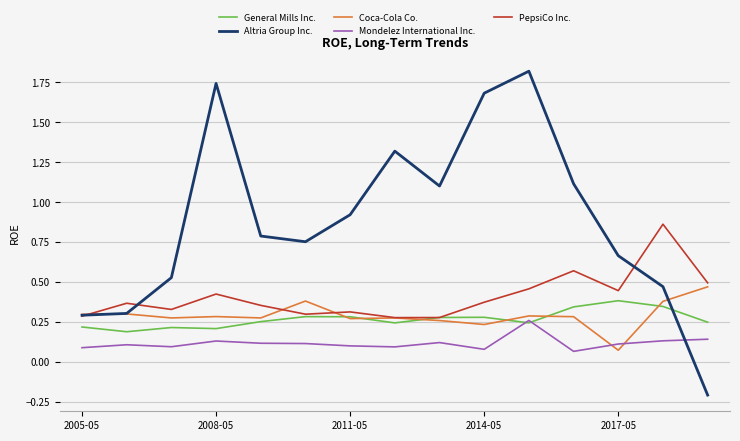

Which series has the largest range (max minus min)?

Altria Group Inc.